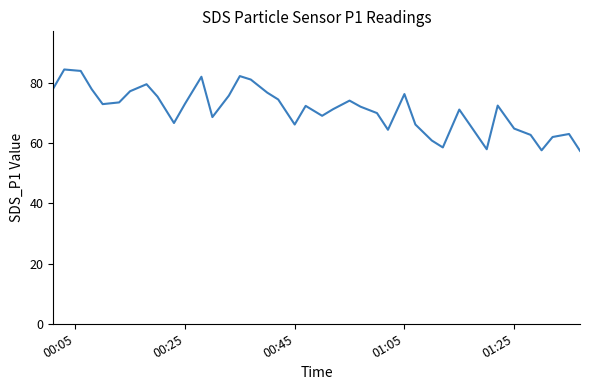

What is the smallest value displayed?

57.5